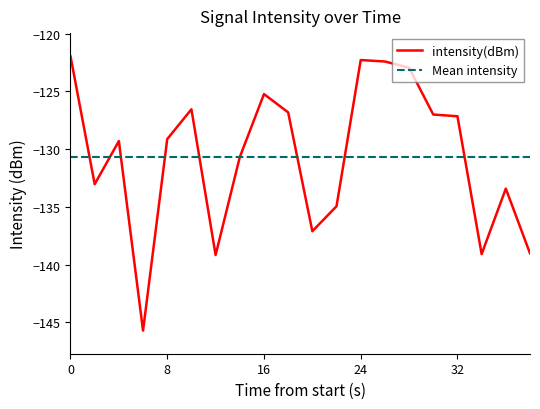

Reading right to left, transcribe all the data shown in this chart.

38=-139.0	36=-133.4	34=-139.1	32=-127.2	30=-127.0	28=-123.0	26=-122.4	24=-122.3	22=-134.9	20=-137.1	18=-126.8	16=-125.2	14=-130.7	12=-139.2	10=-126.6	8=-129.1	6=-145.7	4=-129.3	2=-133.0	0=-122.0